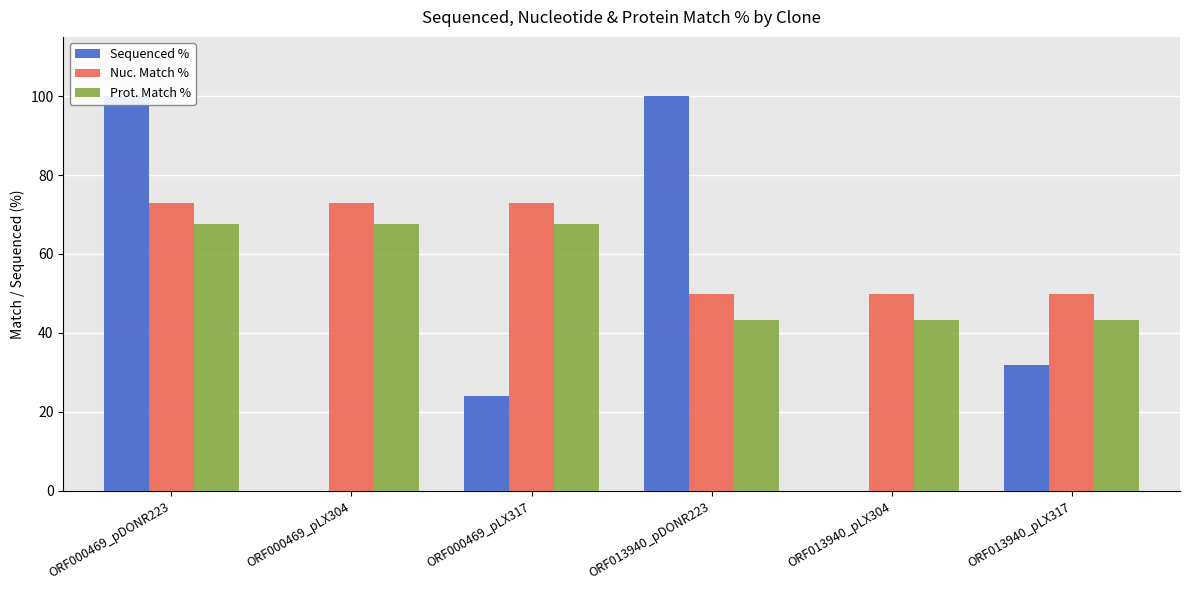

What is the difference between the Sequenced % values at ORF013940_pDONR223 and ORF000469_pLX304?

100.0